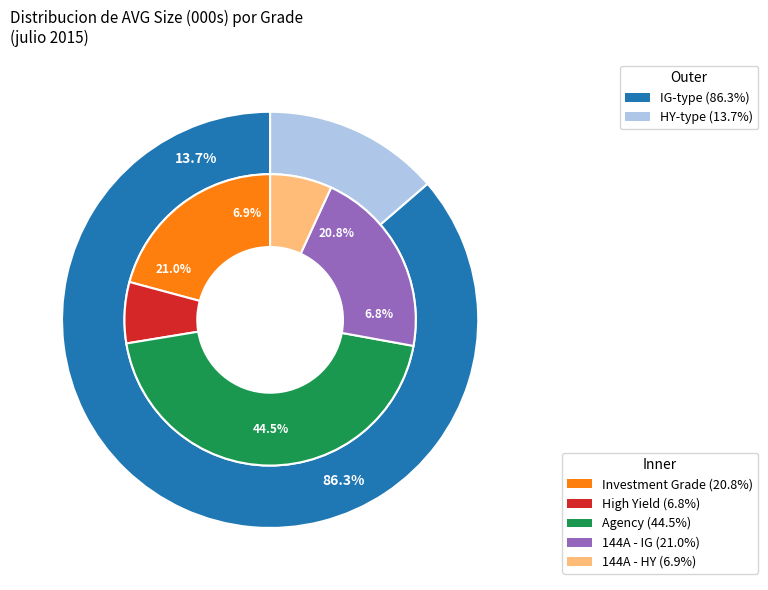

To the nearest percent, what is the combined percentage of 144A - HY and Investment Grade?

28%